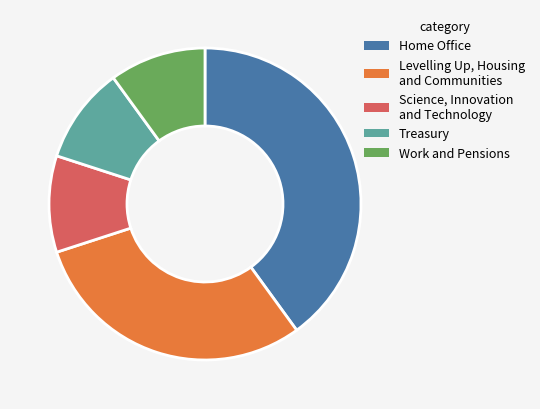

Approximately how many times larger is the value at Levelling Up, Housing and Communities compared to Home Office?

0.8